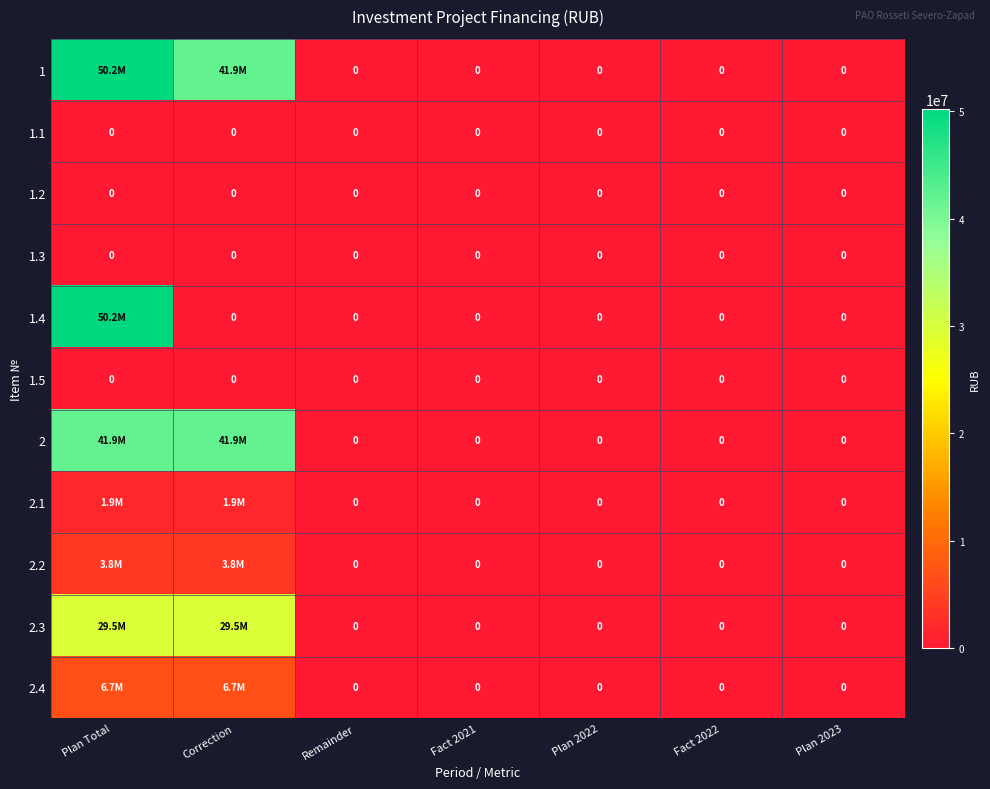

The 1.2 series shows 0 at Plan 2023. True or false?

True